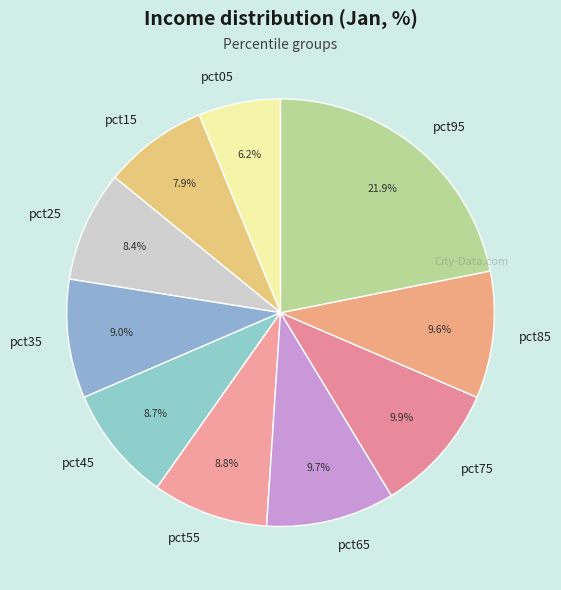

Does pct75 account for over 50% of the chart?

No